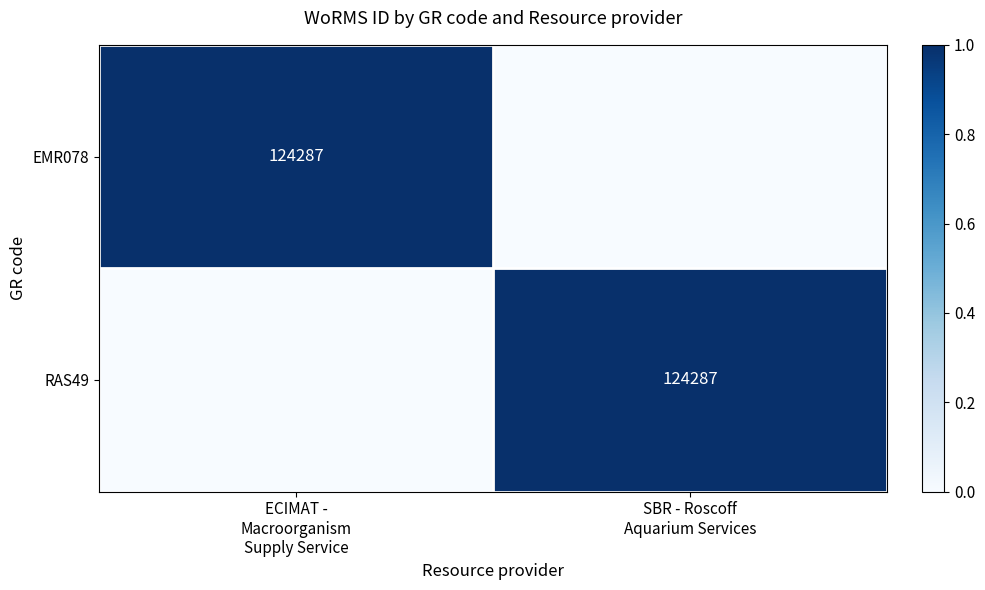

What is the total value across all series at SBR - Roscoff
Aquarium Services?

1